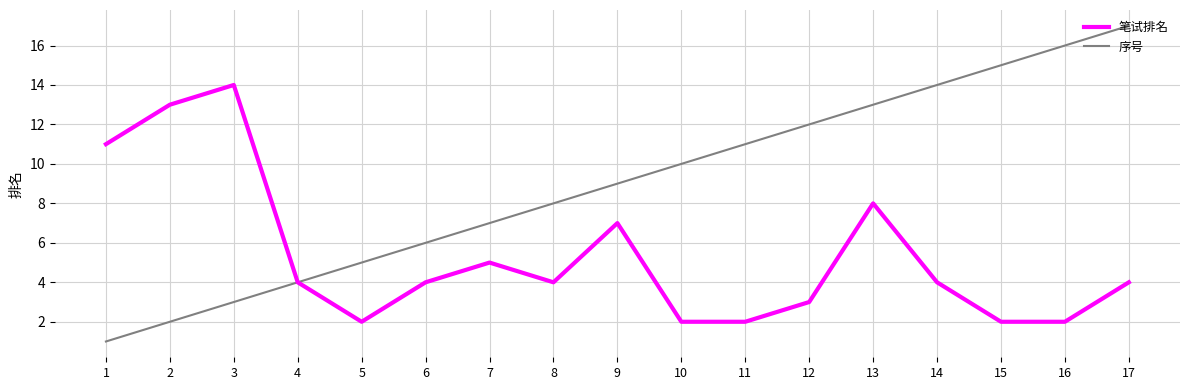

How many lines are shown in the chart?

2